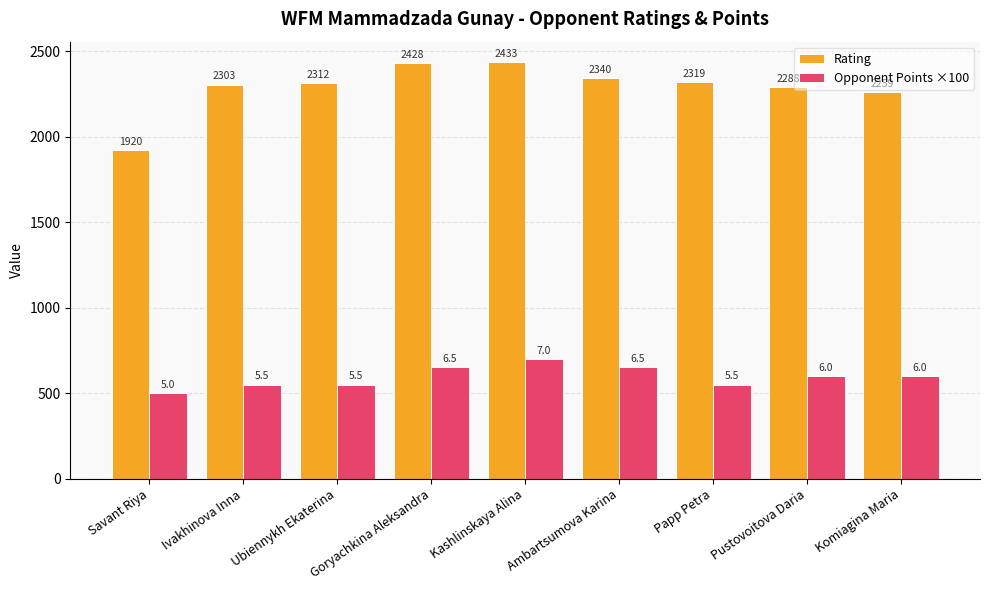

Which category has the highest value in the Opponent Points ×100 series?

Kashlinskaya Alina